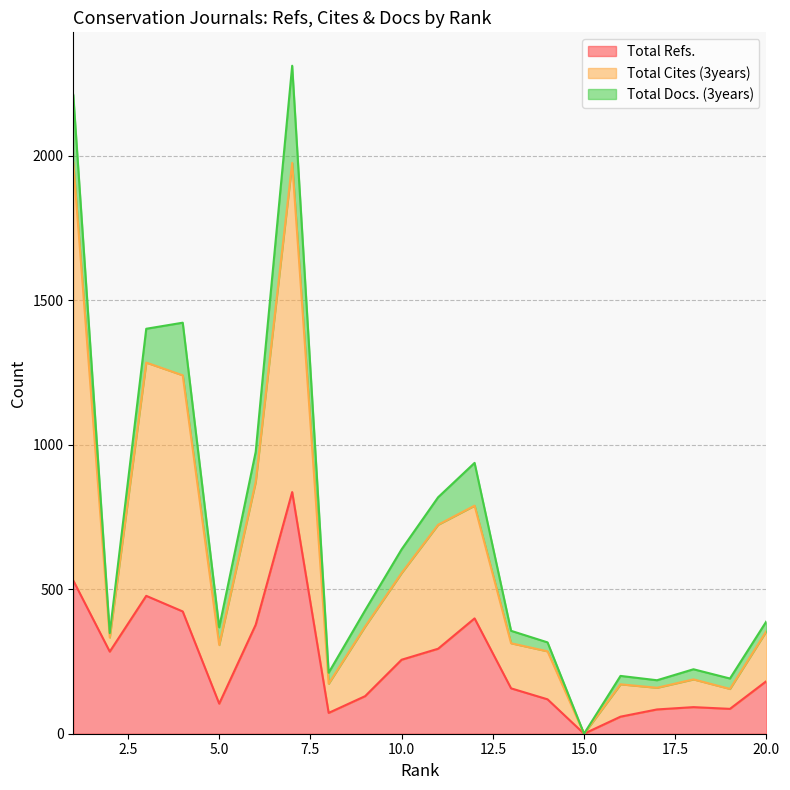

The value of Total Cites (3years) at 12 is 271. True or false?

False